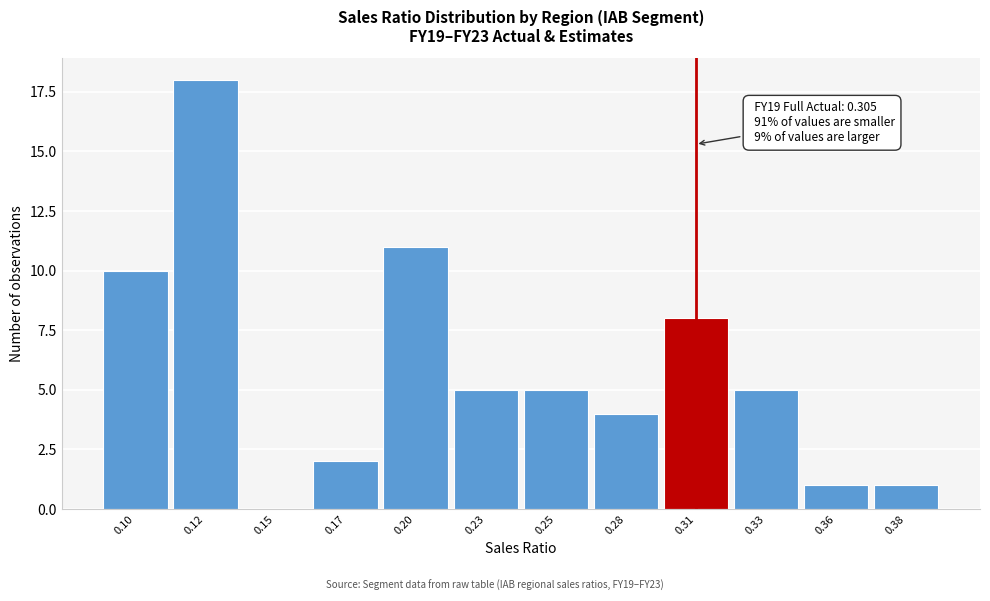

Reading left to right, list all the values displayed in this chart.

0.10=10	0.12=18	0.15=0	0.17=2	0.20=11	0.23=5	0.25=5	0.28=4	0.31=8	0.33=5	0.36=1	0.38=1